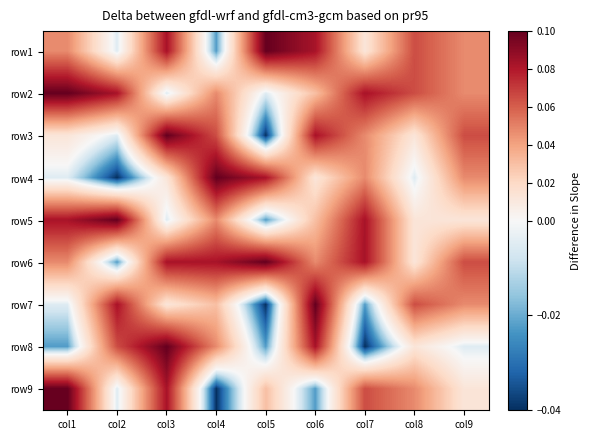

How many categories are shown in the chart?

9